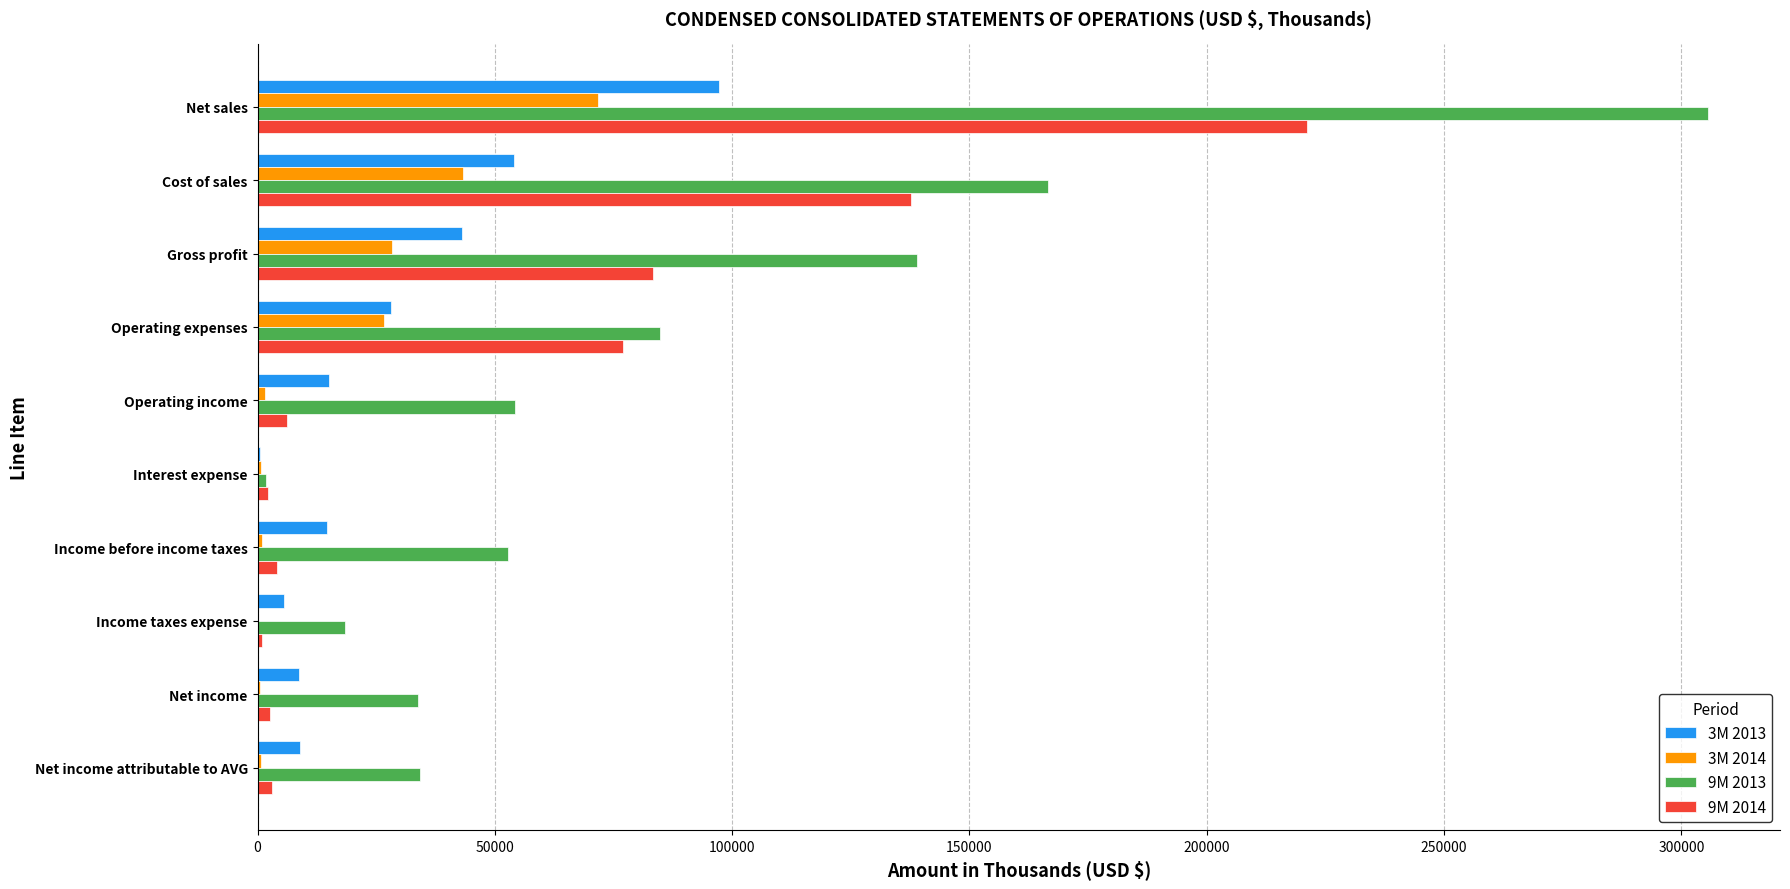

What is the total value across all series at Cost of sales?

401662